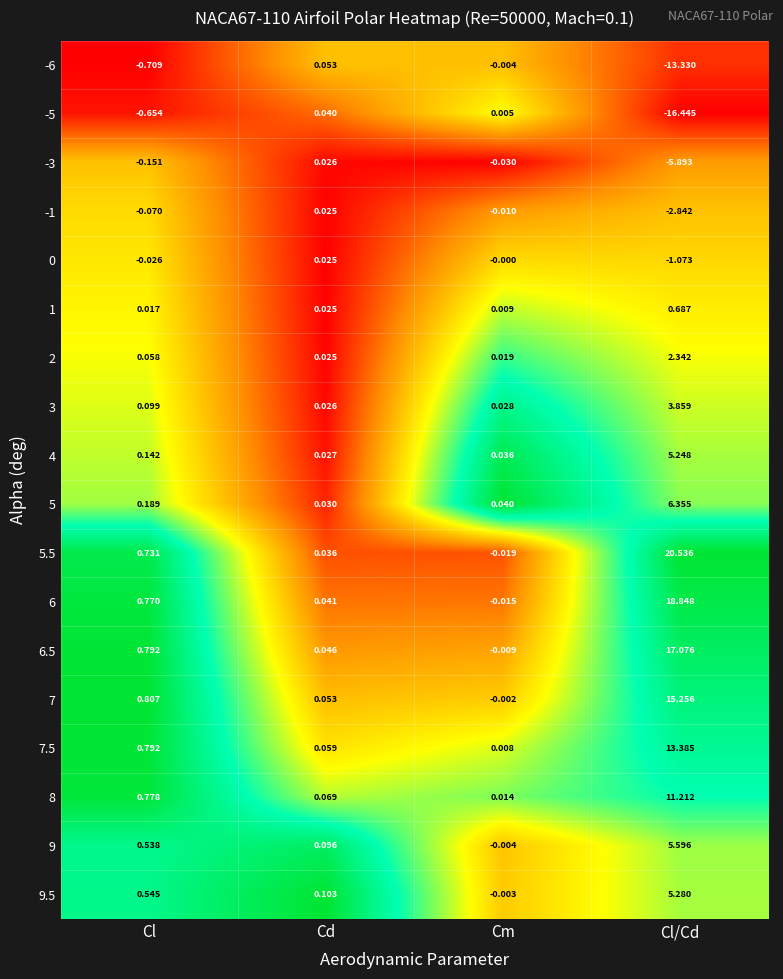

At which label does 6 reach its minimum?

Cm